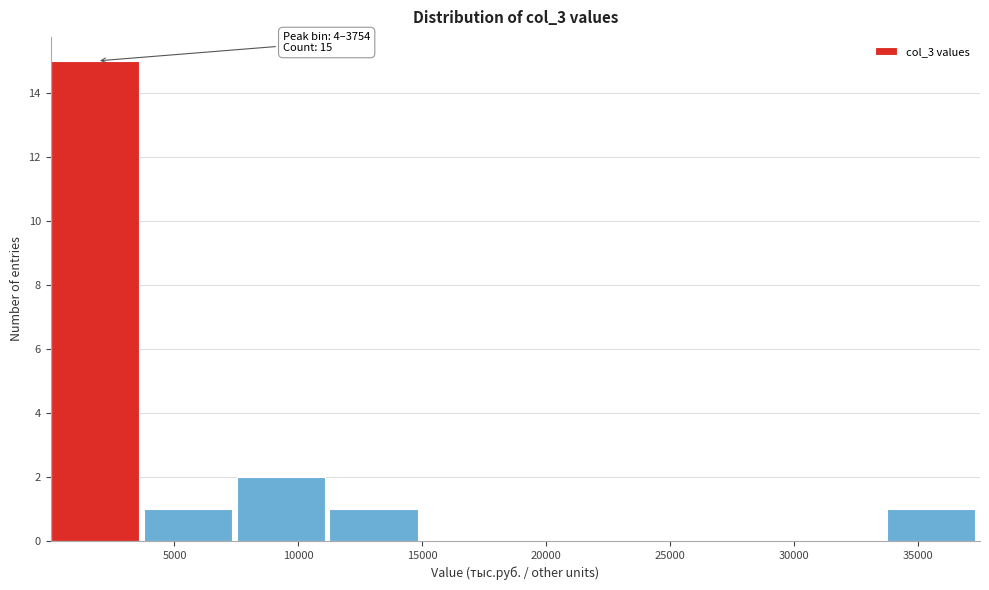

Over which range of the x-axis is the bar tallest?

0 to 4000